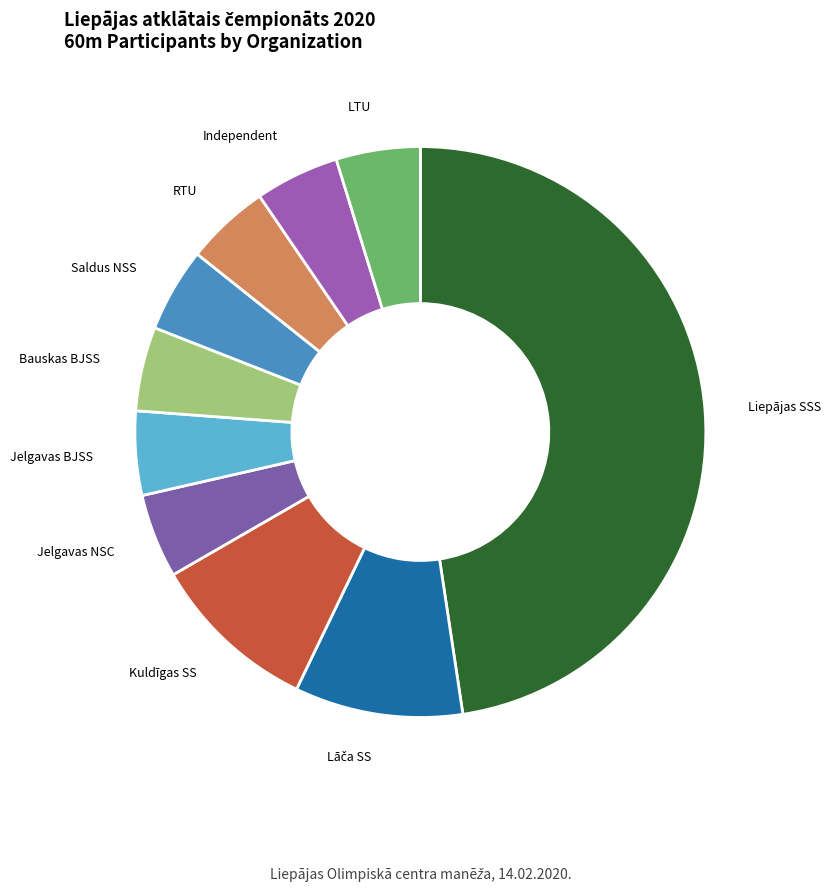

Is there any slice that represents more than half of the pie?

No